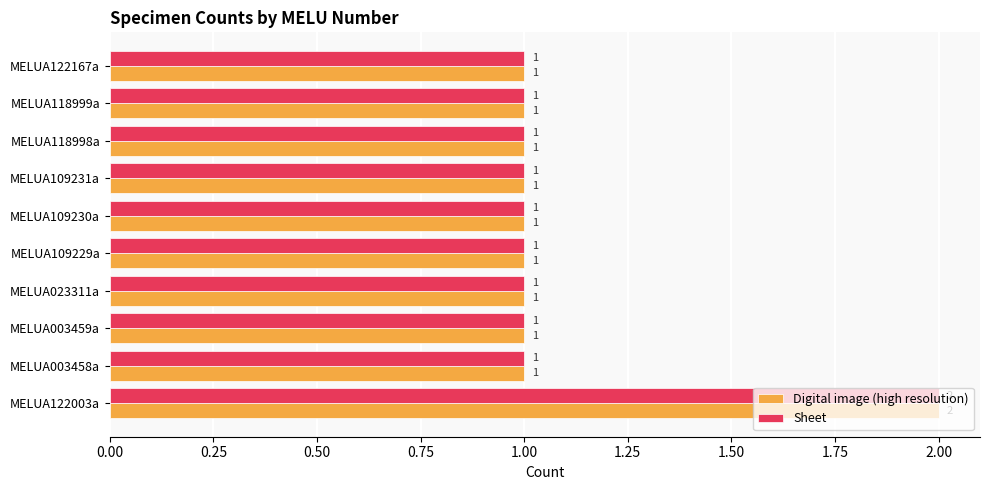

At which category is the sum across all series the highest?

MELUA122003a